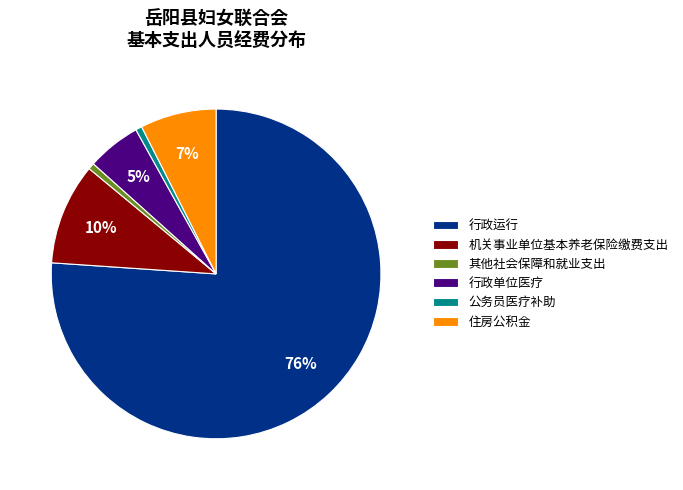

To the nearest percent, what portion does 其他社会保障和就业支出 represent?

1%